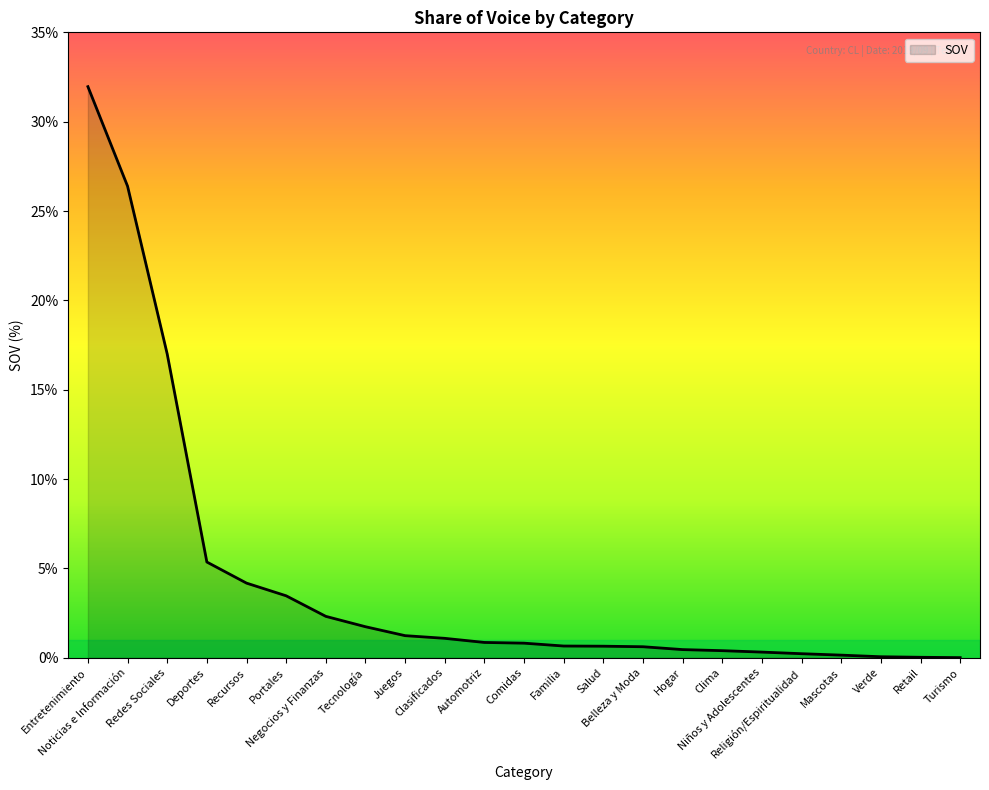

At which label is the value closest to 15?

Redes Sociales